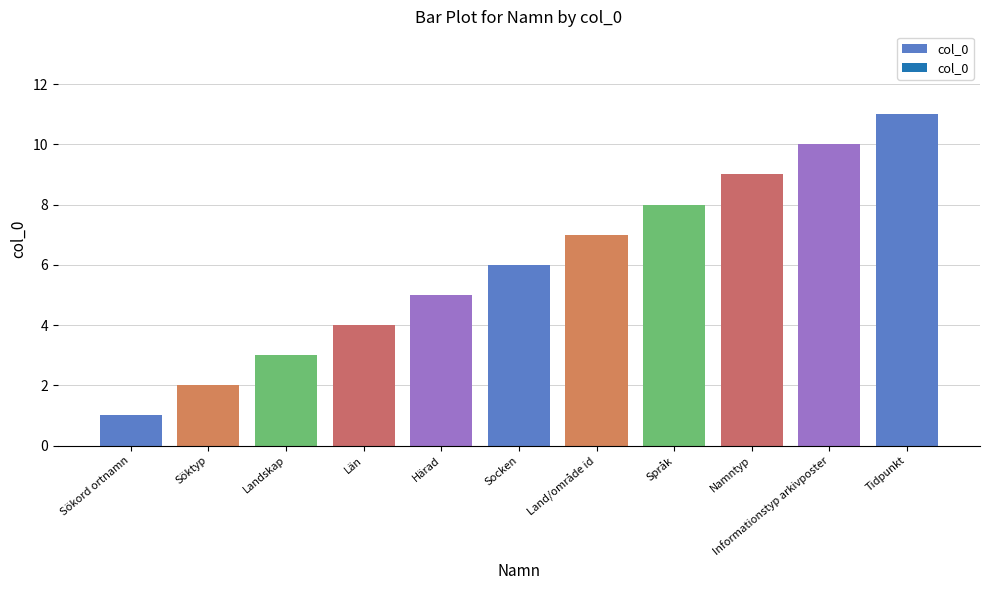

Count the values in the range 3 to 9.

7